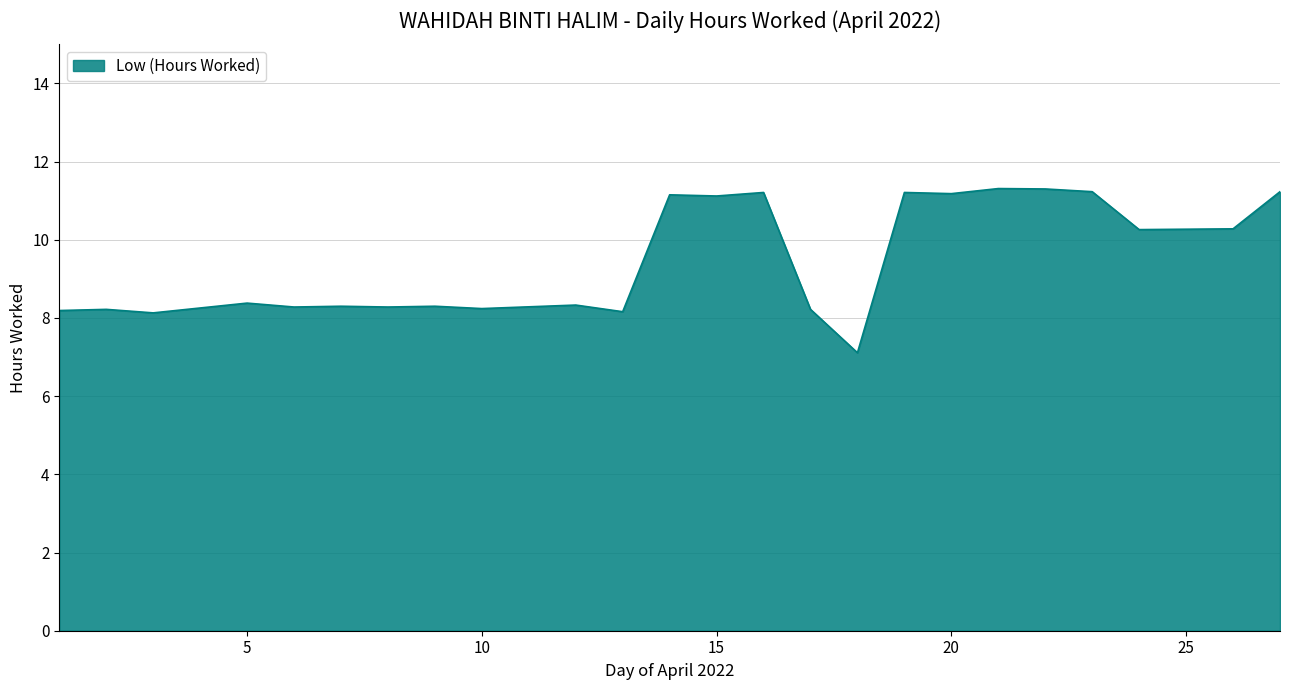

How many values are below 8?

1